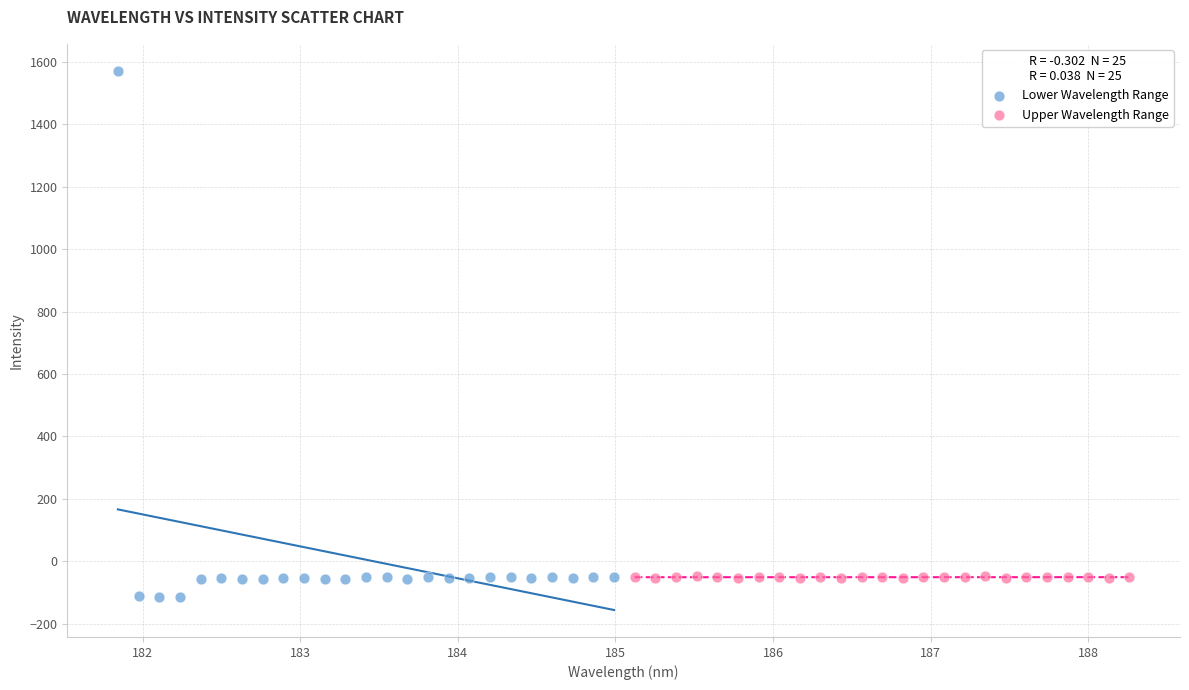

Which series reaches the minimum Y coordinate?

Lower Wavelength Range